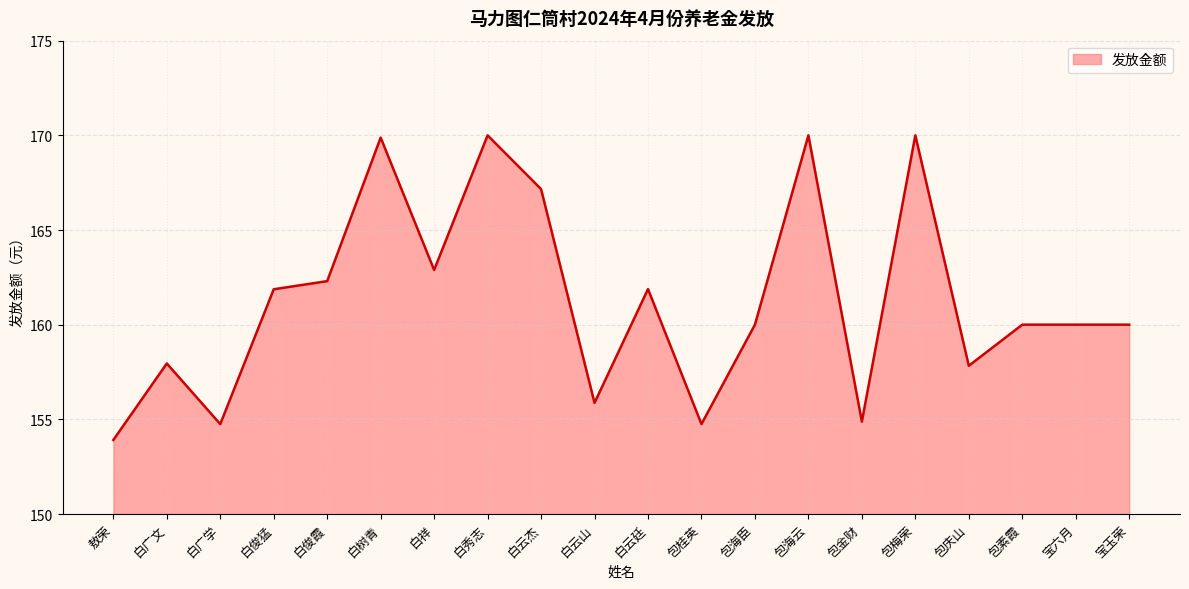

How many lines are shown in the chart?

1